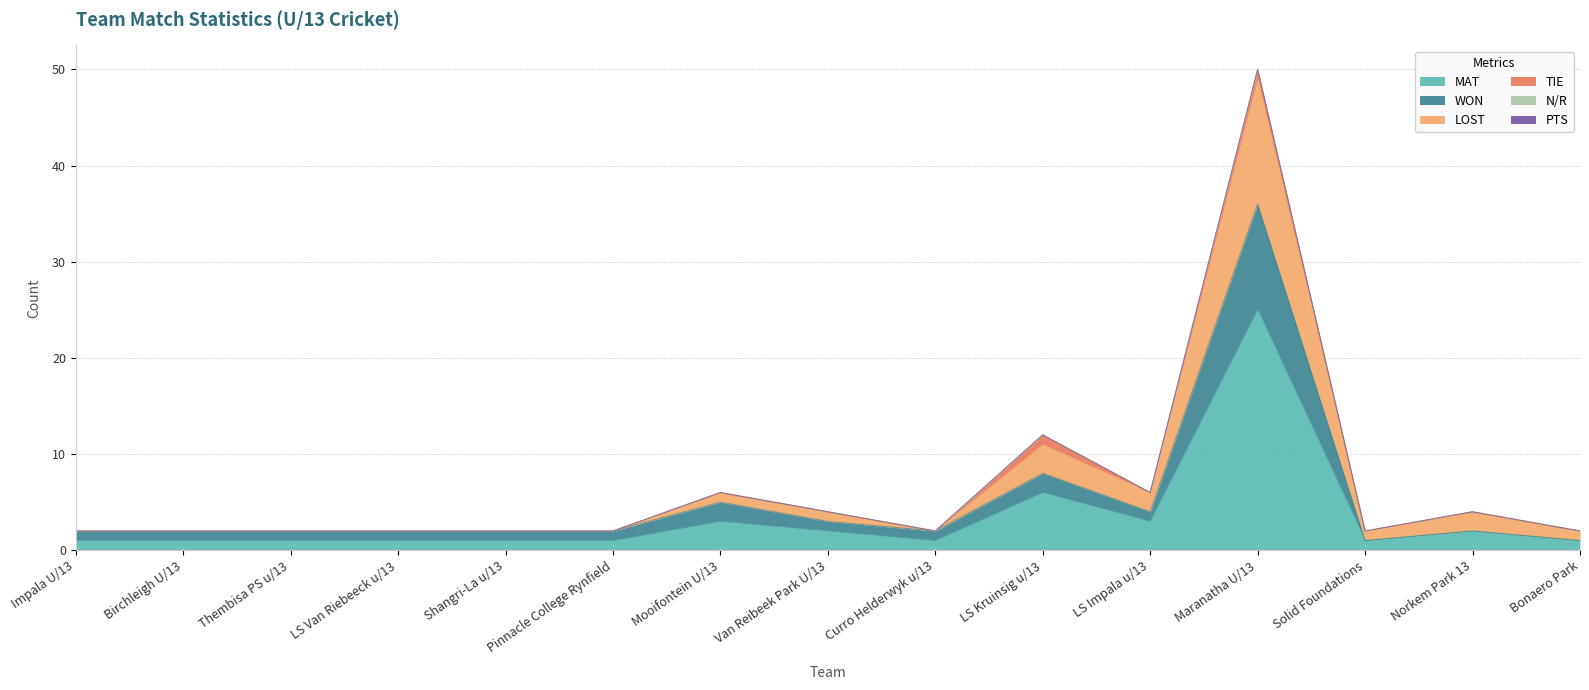

Does the chart display data point markers on the line(s)?

No